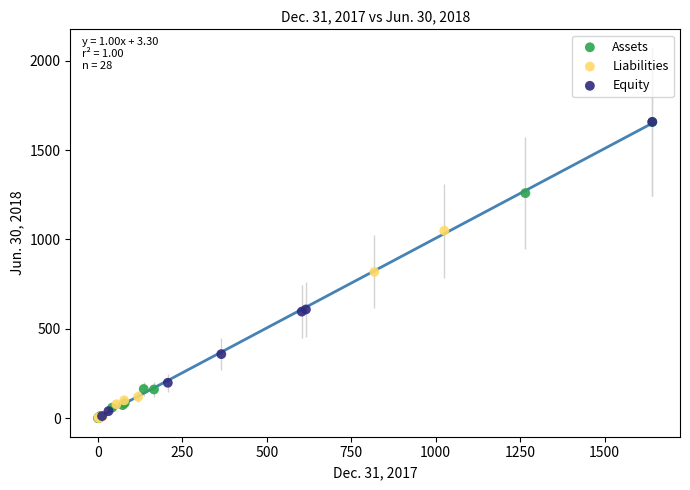

What are all the series names shown in the legend?

Assets, Liabilities, Equity